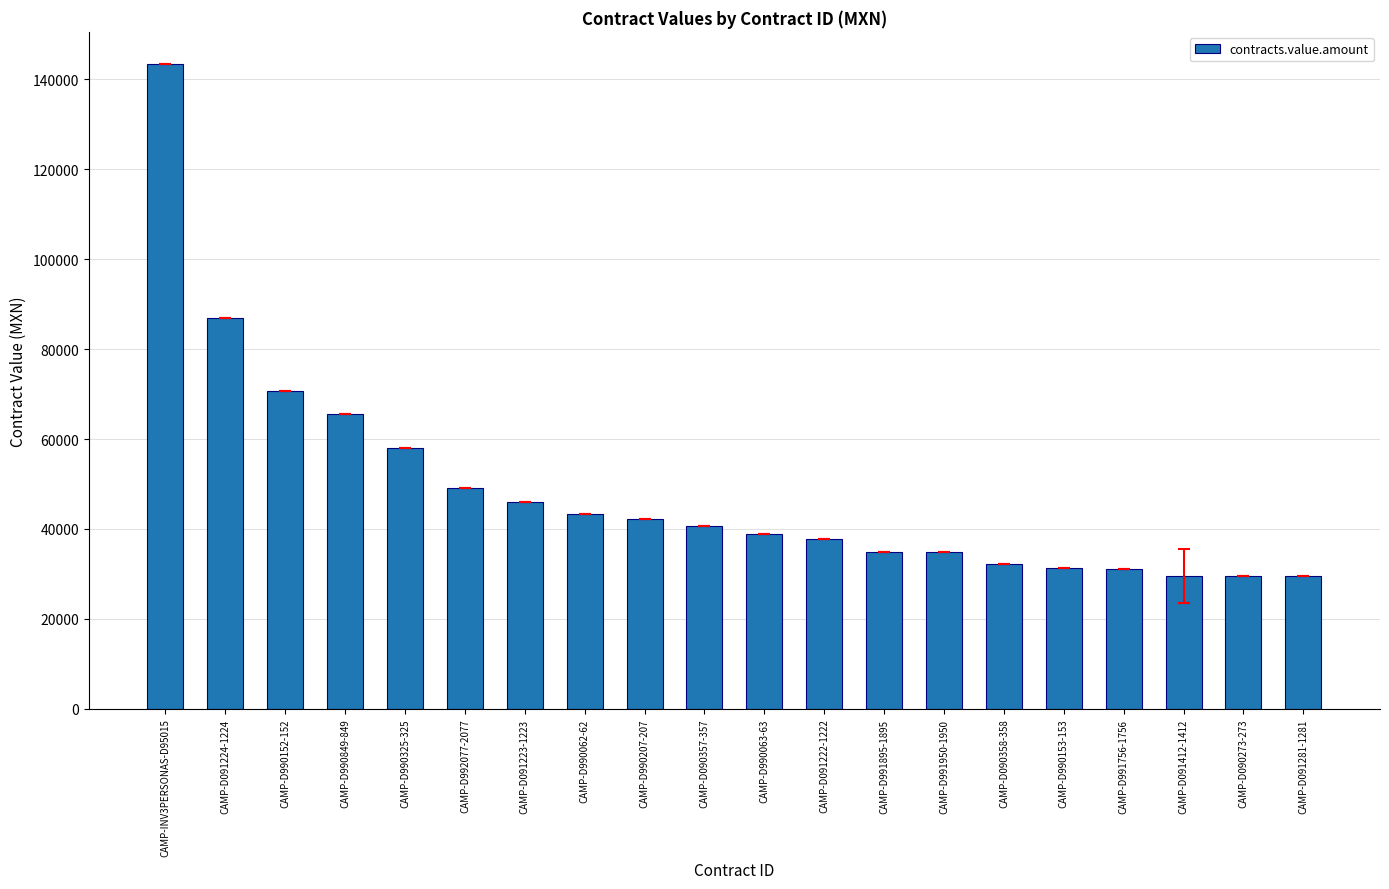

What is the ratio of the value at CAMP-D091223-1223 to the value at CAMP-INV3PERSONAS-D95015?

0.3